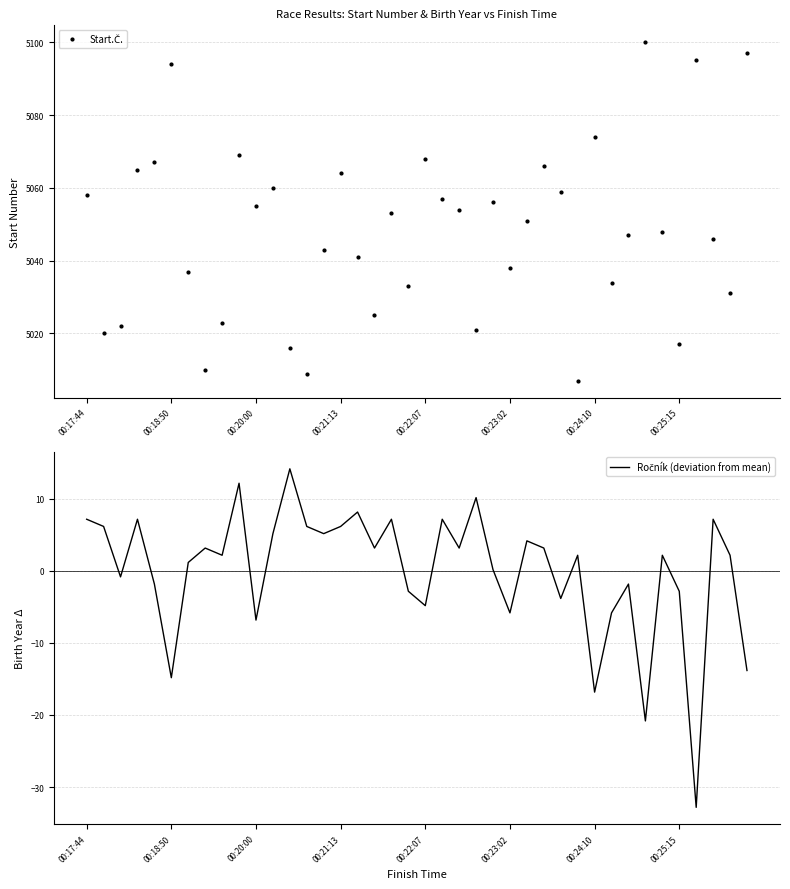

The value of Start.Č. at 14 is 5043.0. True or false?

True